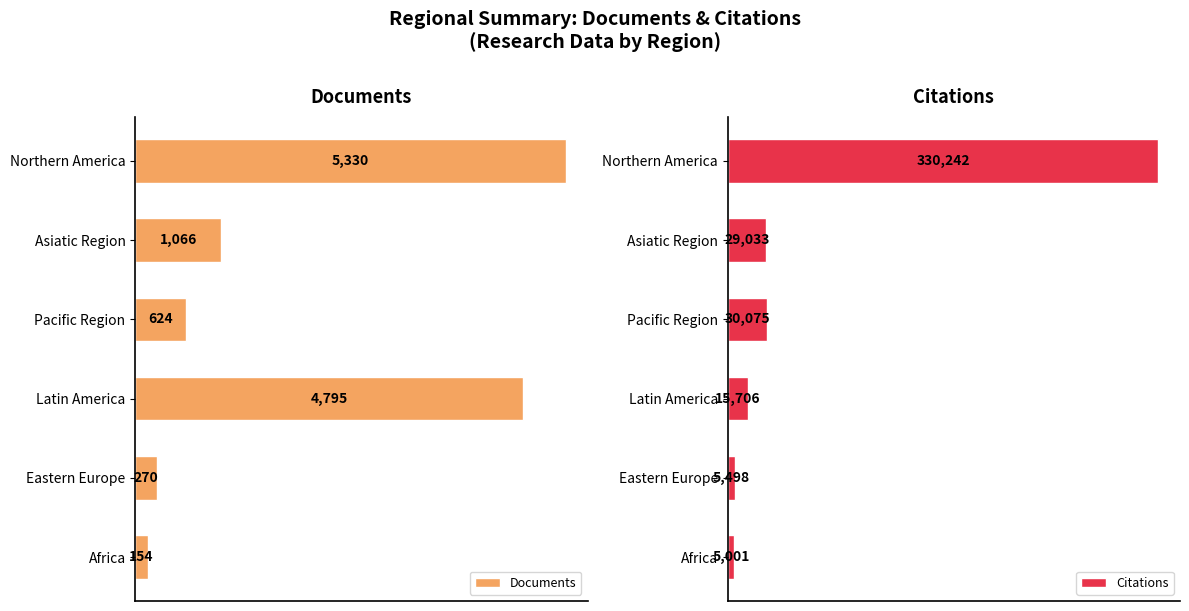

List the series in order of their peak value, highest first.

Citations, Documents